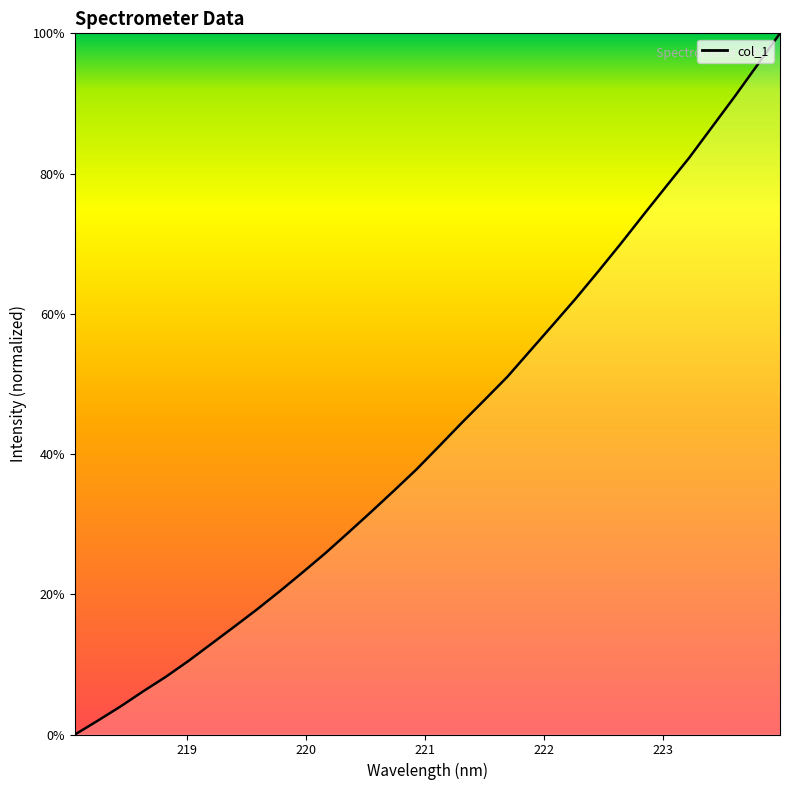

What is the difference between the maximum and minimum values?

100.0